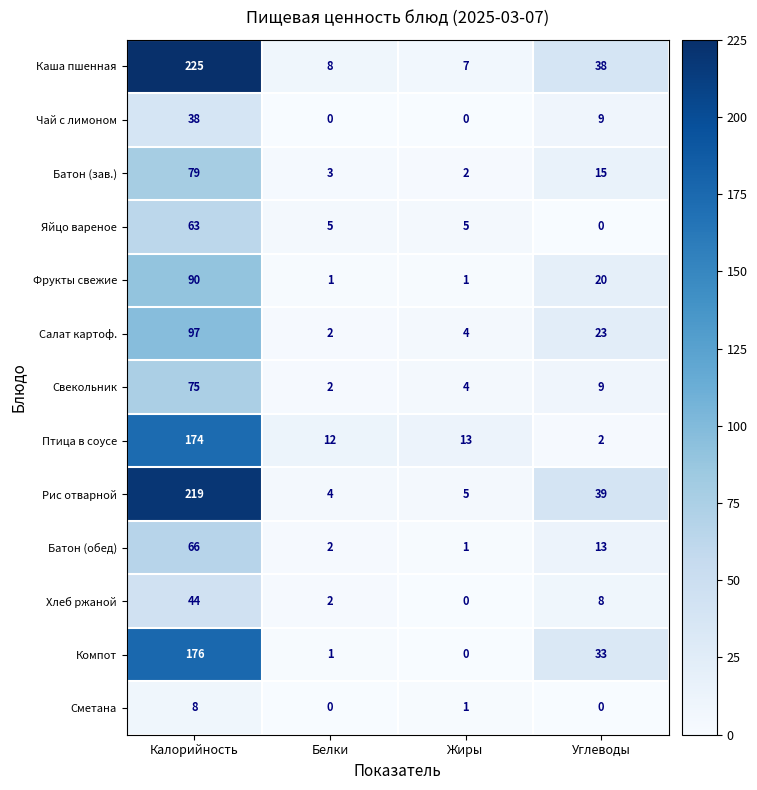

What is the average value of the Фрукты свежие series?

28